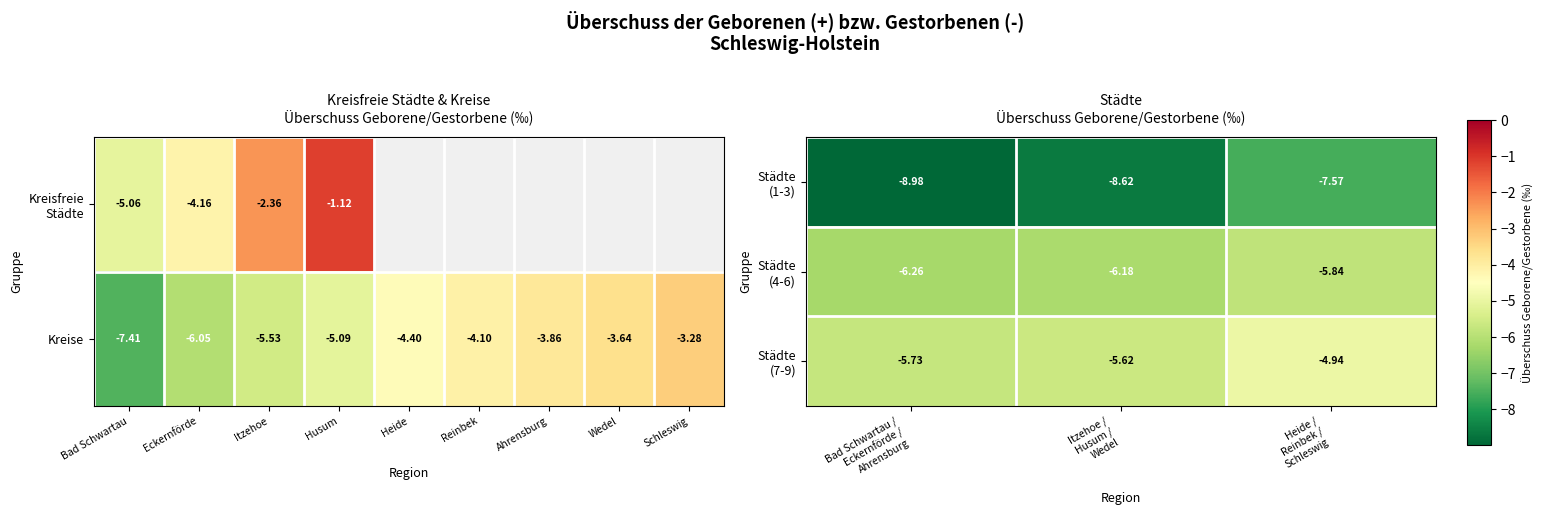

The value of Städte (7-9) at Itzehoe / Husum / Wedel is -9.2. True or false?

False